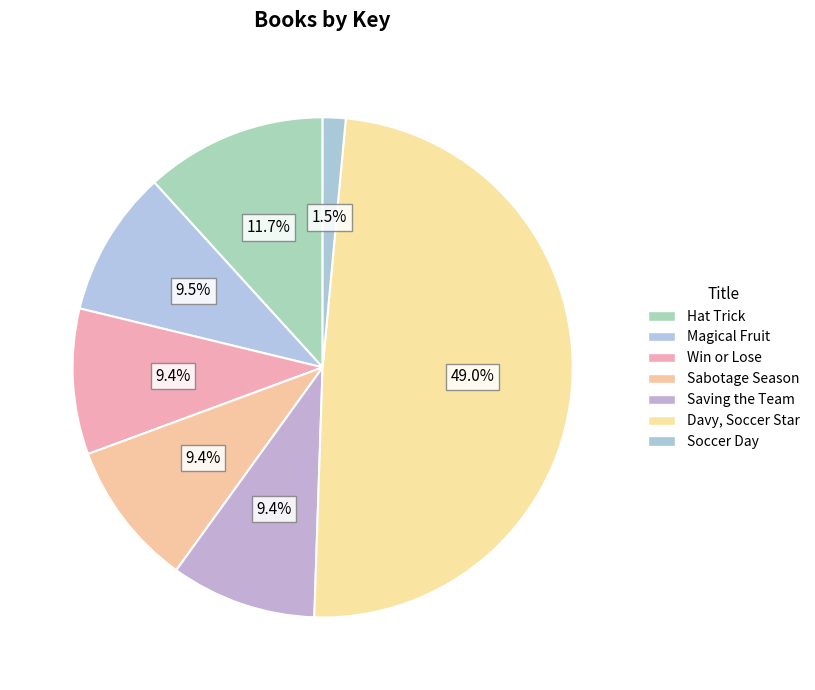

Does Davy, Soccer Star represent more than half of the total?

No